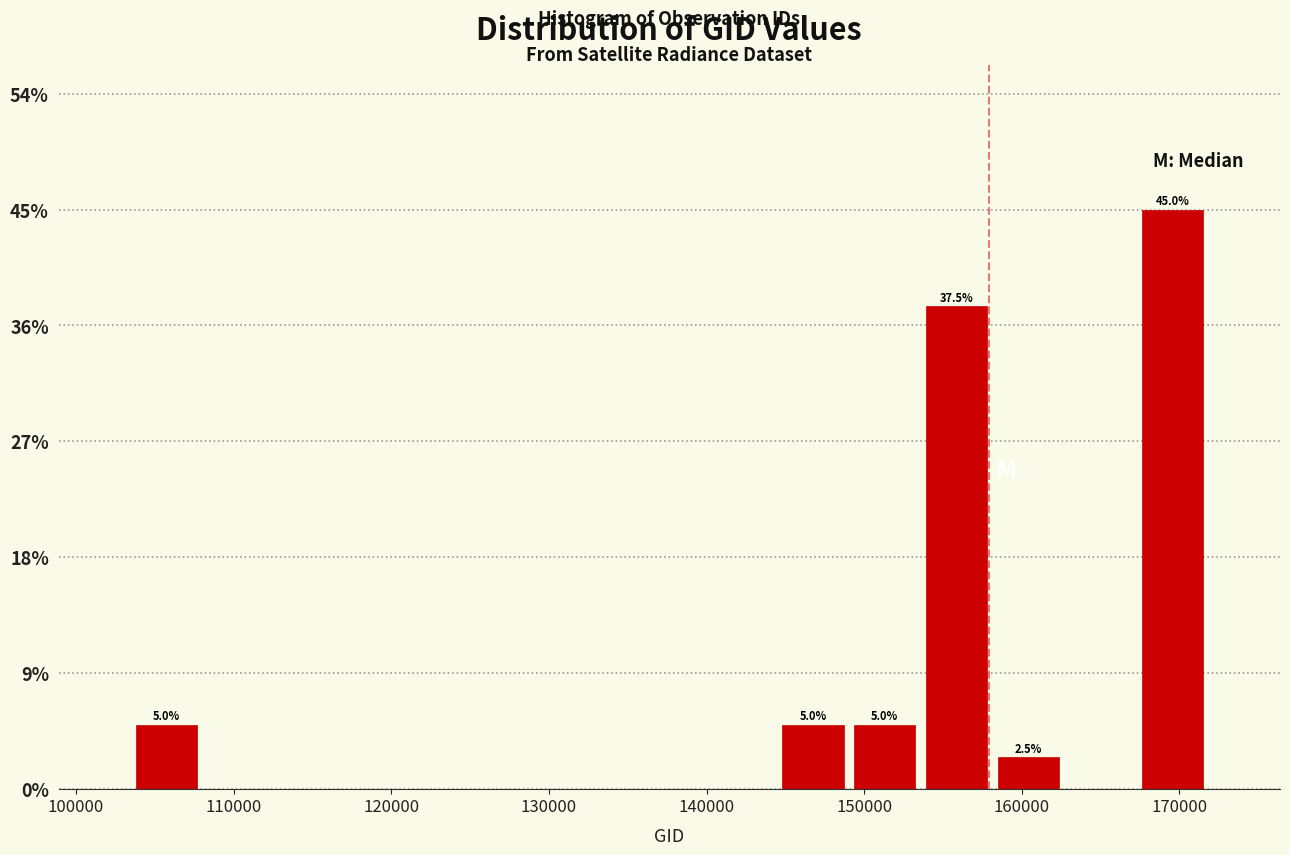

Over which range of the x-axis is the bar tallest?

167000 to 172000